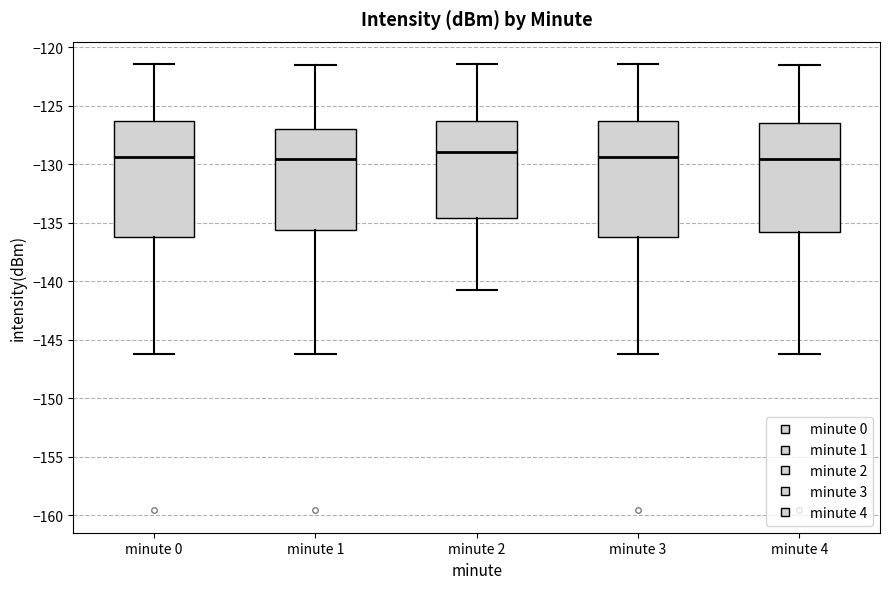

Reading left to right, transcribe this box plot: for each box, give where its median line is, the range the box spans, and where its two whiskers end, as read against the y-axis. The values are not printed on the chart, so give them approximately, as read against the axis.

minute 0: median -129.5, box -136.0 to -126.5, whiskers -146.5 to -121.5
minute 1: median -129.5, box -135.5 to -127.0, whiskers -146.5 to -121.5
minute 2: median -129.0, box -134.5 to -126.5, whiskers -141.0 to -121.5
minute 3: median -129.5, box -136.0 to -126.5, whiskers -146.5 to -121.5
minute 4: median -129.5, box -136.0 to -126.5, whiskers -146.5 to -121.5